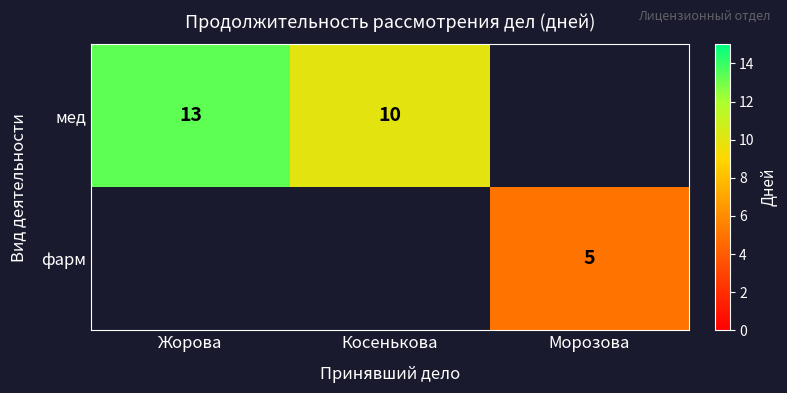

At how many categories does at least one series exceed 11?

1